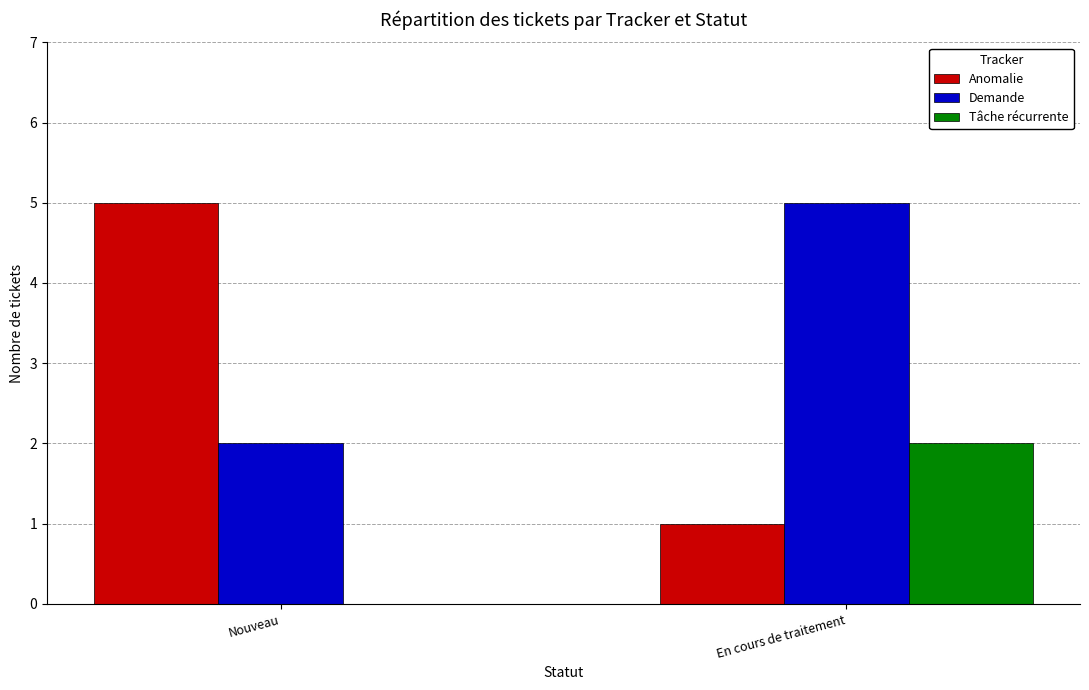

What is the average value of the Tâche récurrente series?

1